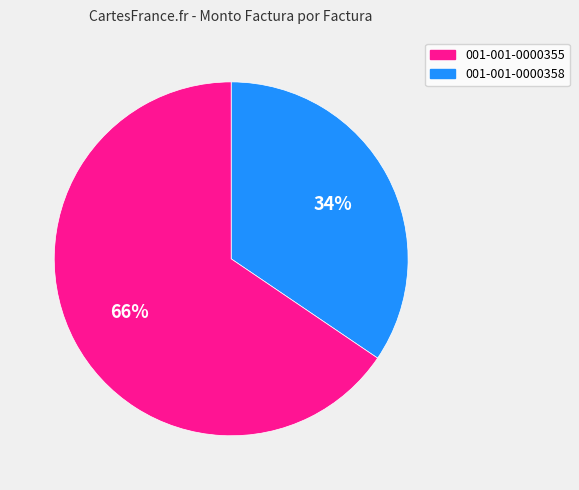

Is there a majority slice in this chart?

Yes